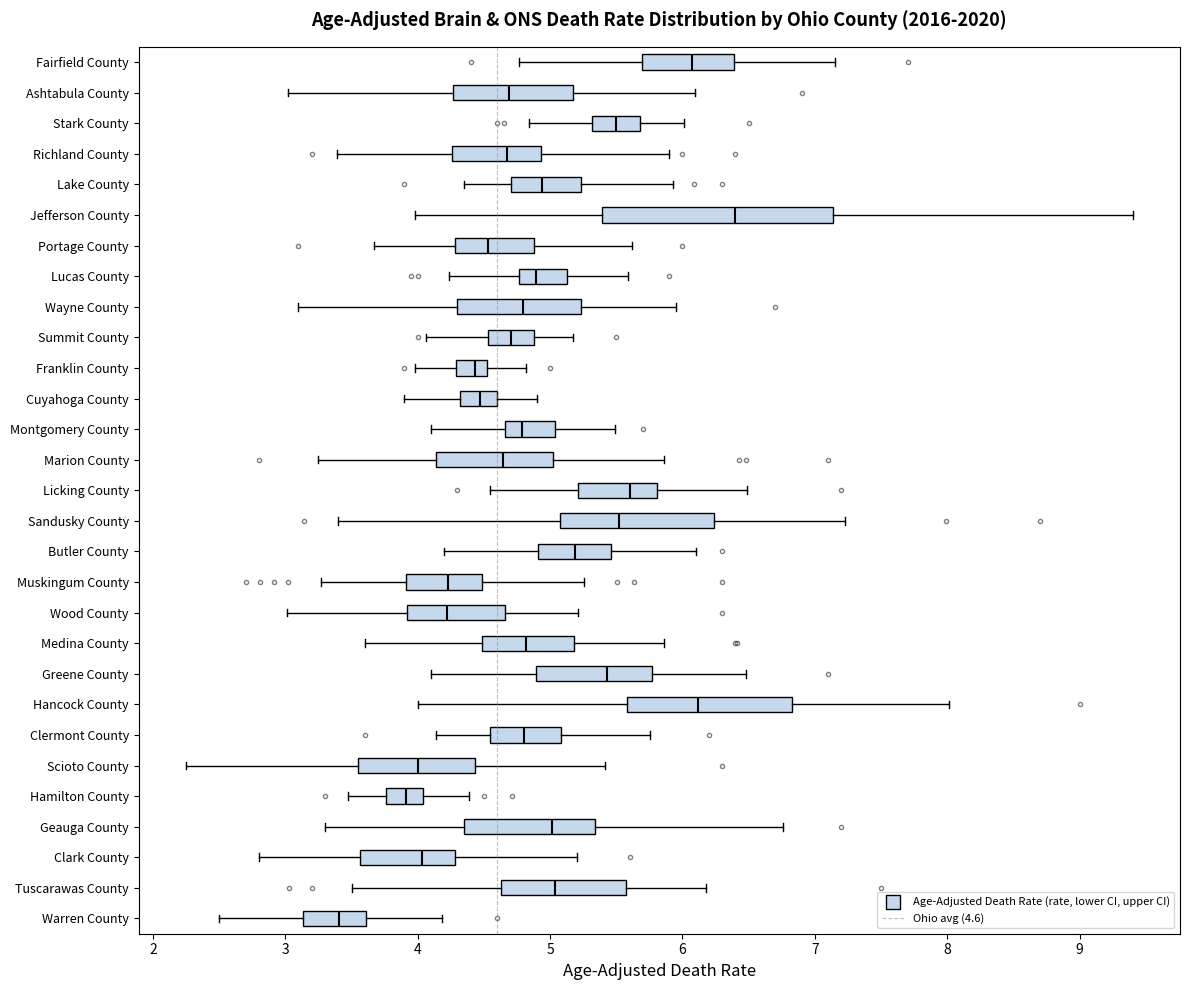

Reading bottom to top, read every box against the x-axis: the position of its median line, the range the box covers, and the ends of its whiskers. The values are not printed on the chart, so give them approximately, as read against the axis.

Warren County: median 3.4, box 3.1 to 3.6, whiskers 2.5 to 4.2
Tuscarawas County: median 5.0, box 4.6 to 5.6, whiskers 3.5 to 6.2
Clark County: median 4.0, box 3.6 to 4.3, whiskers 2.8 to 5.2
Geauga County: median 5.0, box 4.4 to 5.3, whiskers 3.3 to 6.8
Hamilton County: median 3.9, box 3.8 to 4.0, whiskers 3.5 to 4.4
Scioto County: median 4.0, box 3.6 to 4.4, whiskers 2.3 to 5.4
Clermont County: median 4.8, box 4.5 to 5.1, whiskers 4.1 to 5.8
Hancock County: median 6.1, box 5.6 to 6.8, whiskers 4.0 to 8.0
Greene County: median 5.4, box 4.9 to 5.8, whiskers 4.1 to 6.5
Medina County: median 4.8, box 4.5 to 5.2, whiskers 3.6 to 5.9
Wood County: median 4.2, box 3.9 to 4.7, whiskers 3.0 to 5.2
Muskingum County: median 4.2, box 3.9 to 4.5, whiskers 3.3 to 5.3
Butler County: median 5.2, box 4.9 to 5.5, whiskers 4.2 to 6.1
Sandusky County: median 5.5, box 5.1 to 6.2, whiskers 3.4 to 7.2
Licking County: median 5.6, box 5.2 to 5.8, whiskers 4.5 to 6.5
Marion County: median 4.6, box 4.1 to 5.0, whiskers 3.3 to 5.9
Montgomery County: median 4.8, box 4.7 to 5.0, whiskers 4.1 to 5.5
Cuyahoga County: median 4.5, box 4.3 to 4.6, whiskers 3.9 to 4.9
Franklin County: median 4.4, box 4.3 to 4.5, whiskers 4.0 to 4.8
Summit County: median 4.7, box 4.5 to 4.9, whiskers 4.1 to 5.2
Wayne County: median 4.8, box 4.3 to 5.2, whiskers 3.1 to 5.9
Lucas County: median 4.9, box 4.8 to 5.1, whiskers 4.2 to 5.6
Portage County: median 4.5, box 4.3 to 4.9, whiskers 3.7 to 5.6
Jefferson County: median 6.4, box 5.4 to 7.1, whiskers 4.0 to 9.4
Lake County: median 4.9, box 4.7 to 5.2, whiskers 4.3 to 5.9
Richland County: median 4.7, box 4.3 to 4.9, whiskers 3.4 to 5.9
Stark County: median 5.5, box 5.3 to 5.7, whiskers 4.8 to 6.0
Ashtabula County: median 4.7, box 4.3 to 5.2, whiskers 3.0 to 6.1
Fairfield County: median 6.1, box 5.7 to 6.4, whiskers 4.8 to 7.2